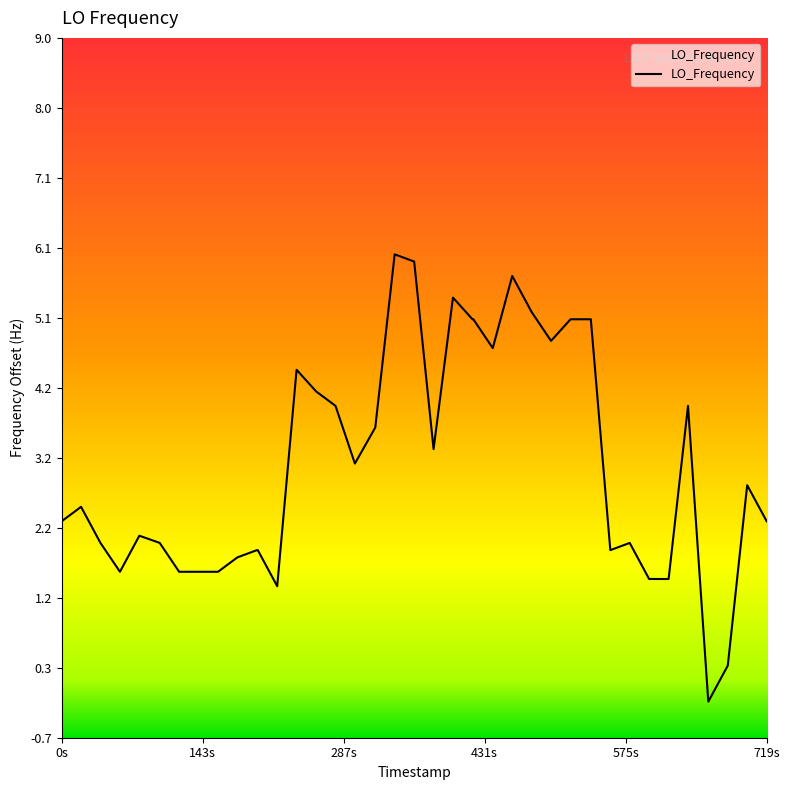

What is the difference between the second highest and minimum values?

6.1